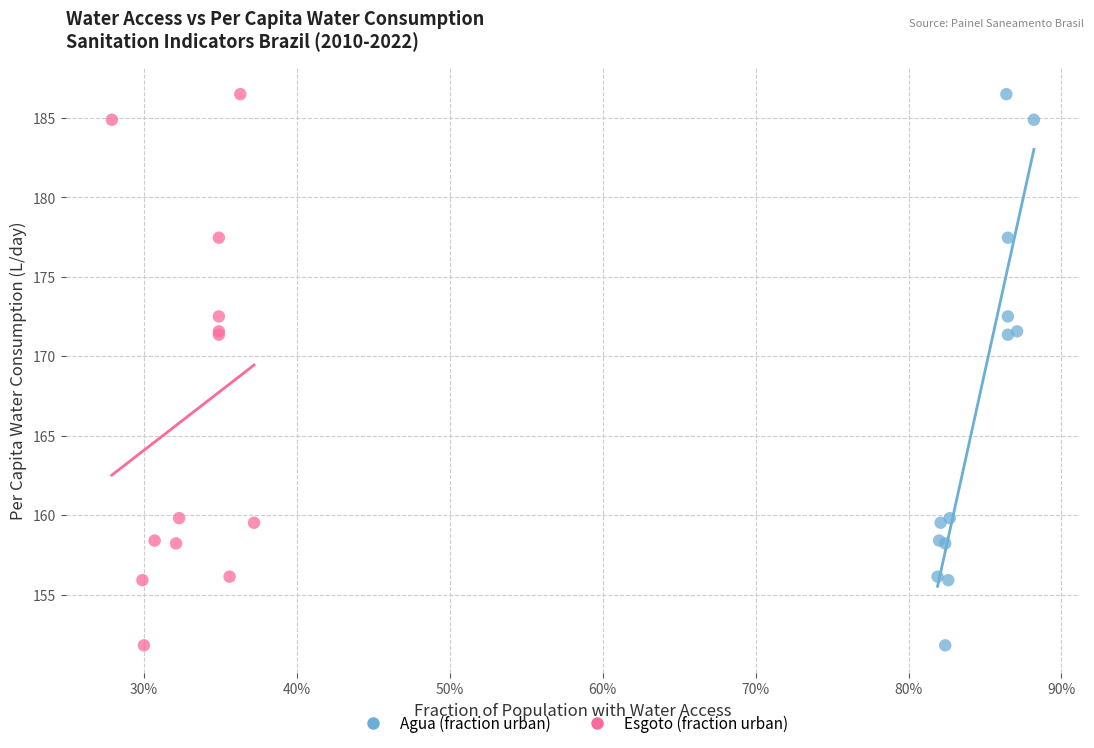

What are all the series names shown in the legend?

Agua (fraction urban), Esgoto (fraction urban)